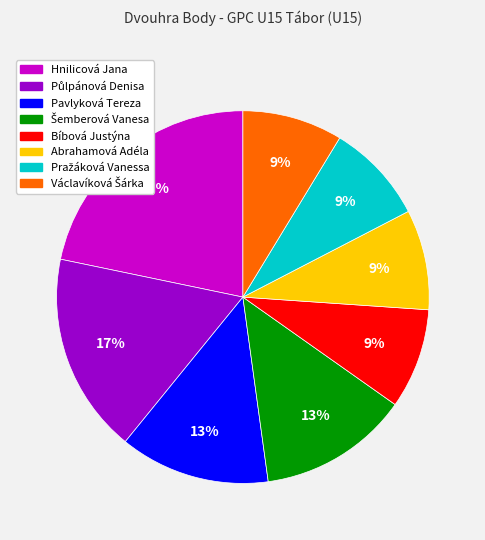

How many segments does this pie chart have?

8